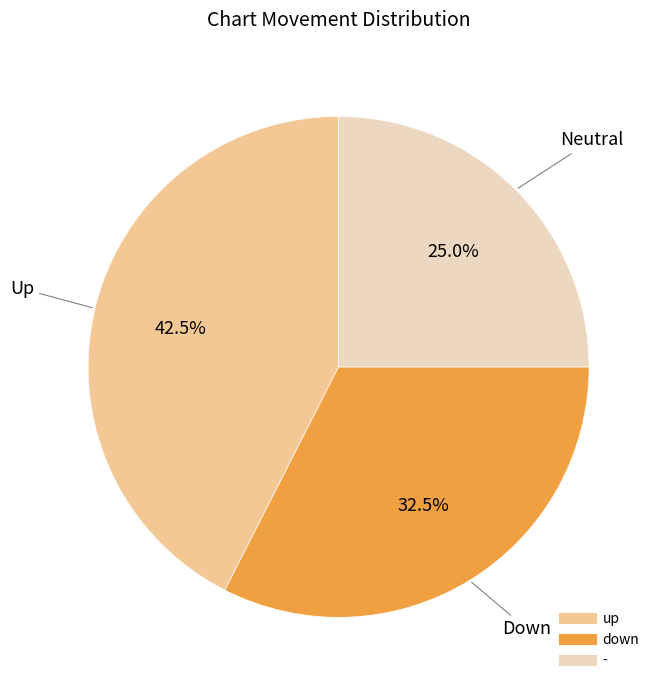

Is - the majority of the pie?

No